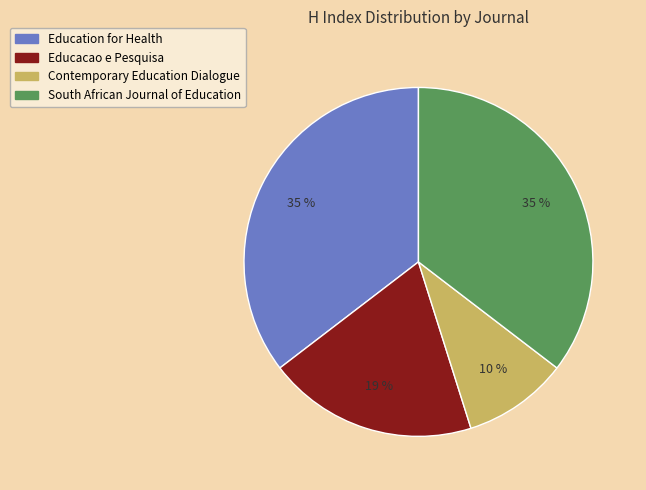

Is there any slice that represents more than half of the pie?

No